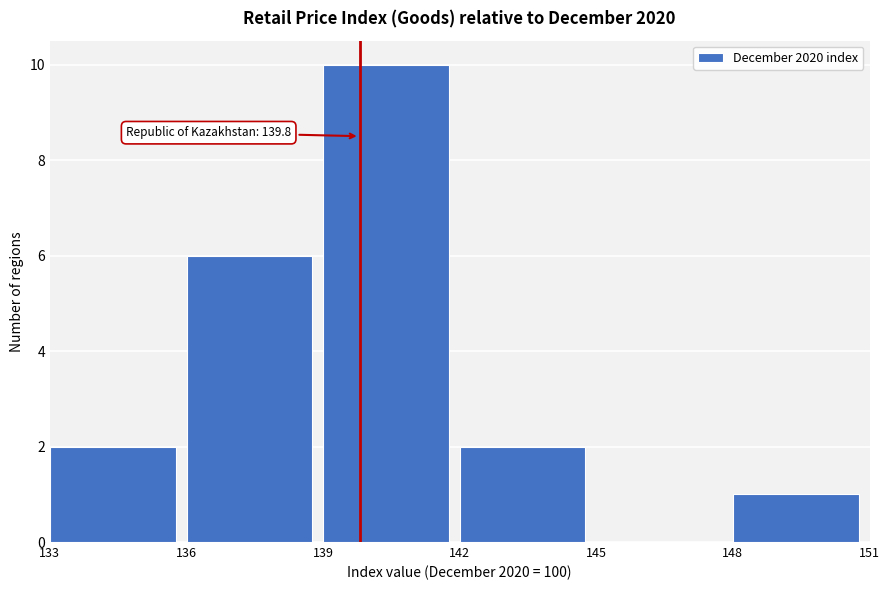

Over which range of the x-axis is the bar tallest?

139 to 142